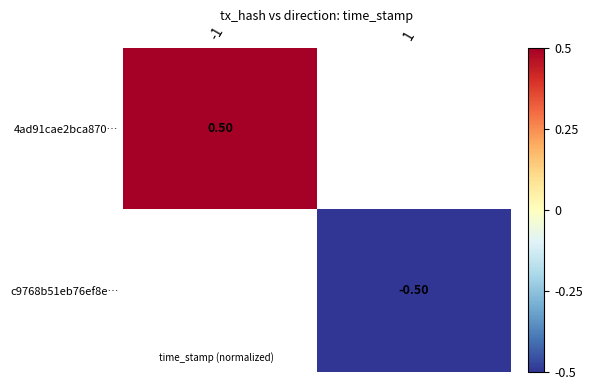

Rank the categories by c9768b51eb76ef8e… value from lowest to highest.

-1, 1